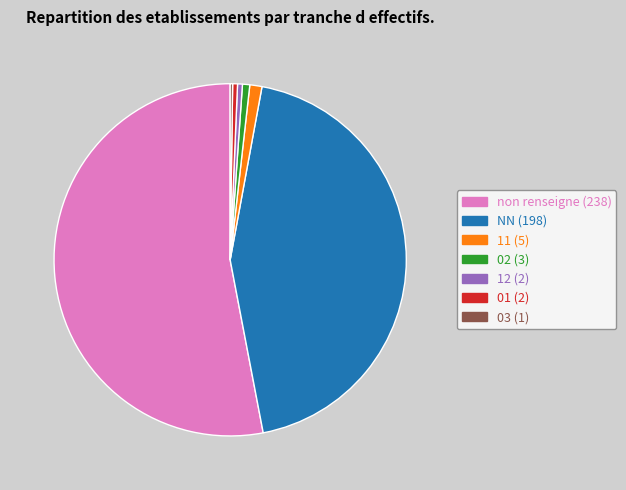

Is there any slice that represents more than half of the pie?

Yes